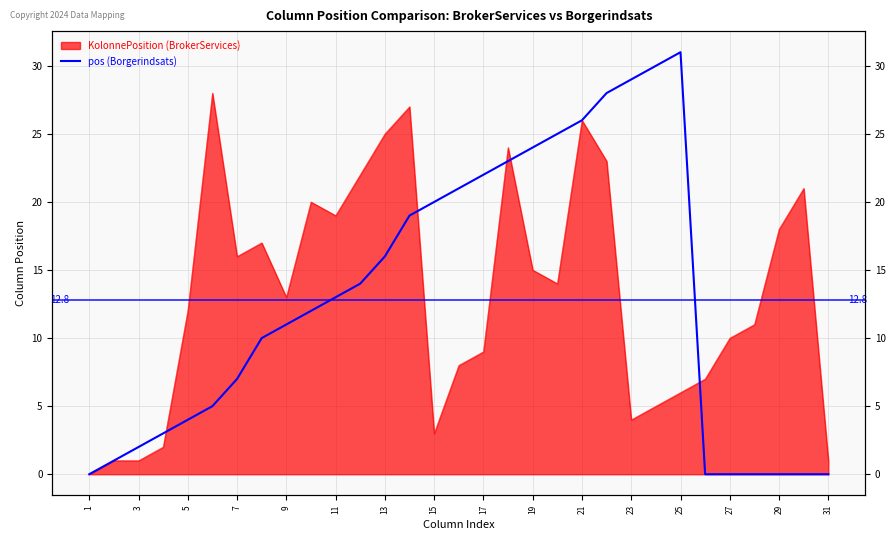

The chart shows a value of 21 at 27. True or false?

False